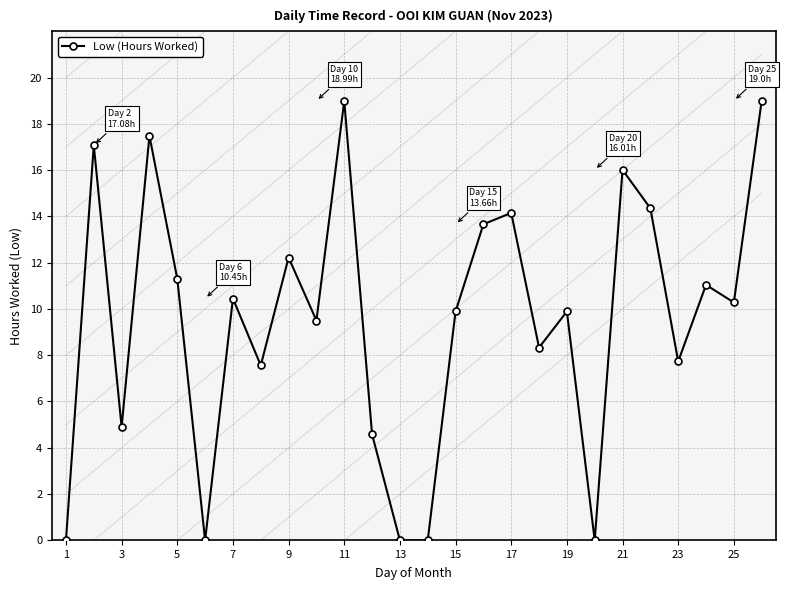

Reading left to right, what are all the values shown in this chart?

0.0	17.1	4.9	17.5	11.3	0.0	10.4	7.6	12.2	9.5	19.0	4.6	0.0	0.0	9.9	13.7	14.2	8.3	9.9	0.0	16.0	14.3	7.7	11.0	10.3	19.0